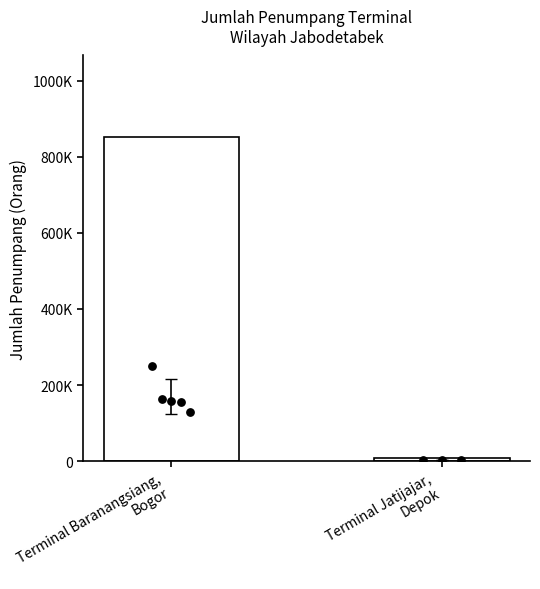

What is the change in value from Terminal Baranangsiang,
Bogor to Terminal Jatijajar,
Depok?

-845834